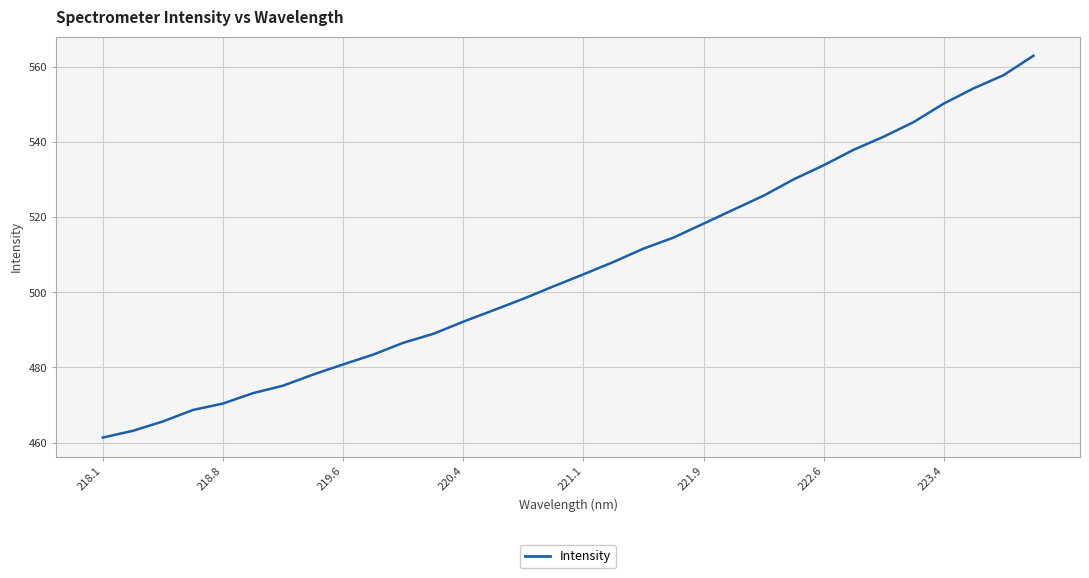

What is the greatest value displayed?

563.0